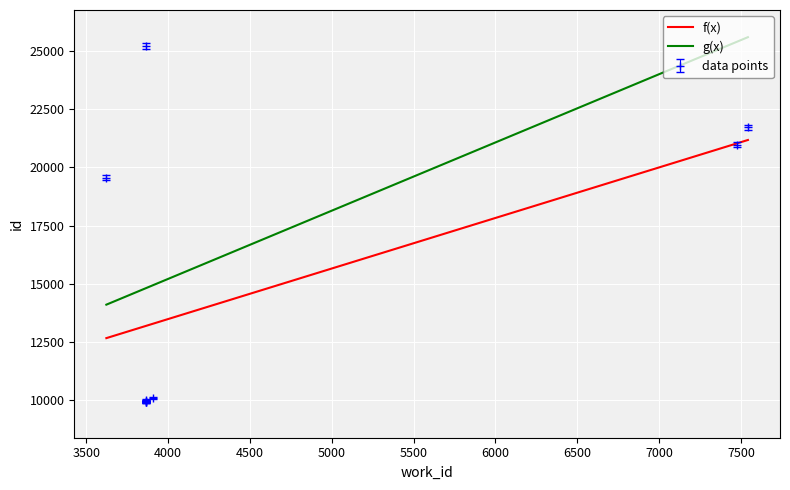

True or false: there are more than 2 points higher than both neighbors.

False